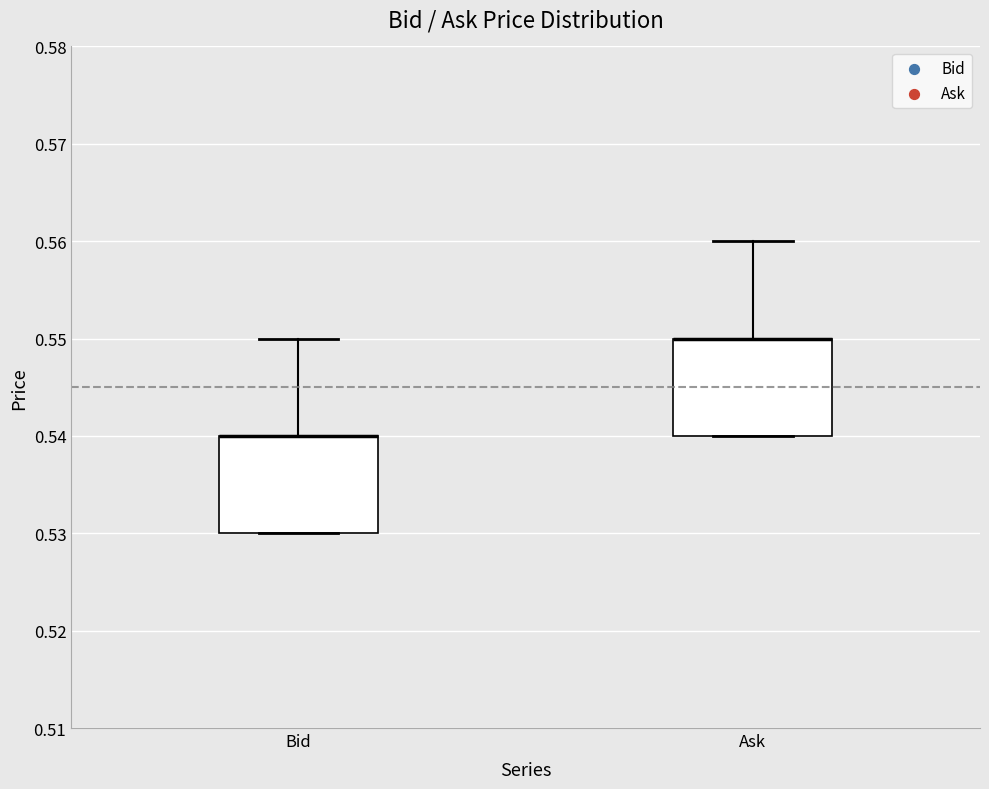

Where is the upper edge of the box for Ask on the y-axis? The values are not printed on the chart, so give them approximately, as read against the axis.

0.55